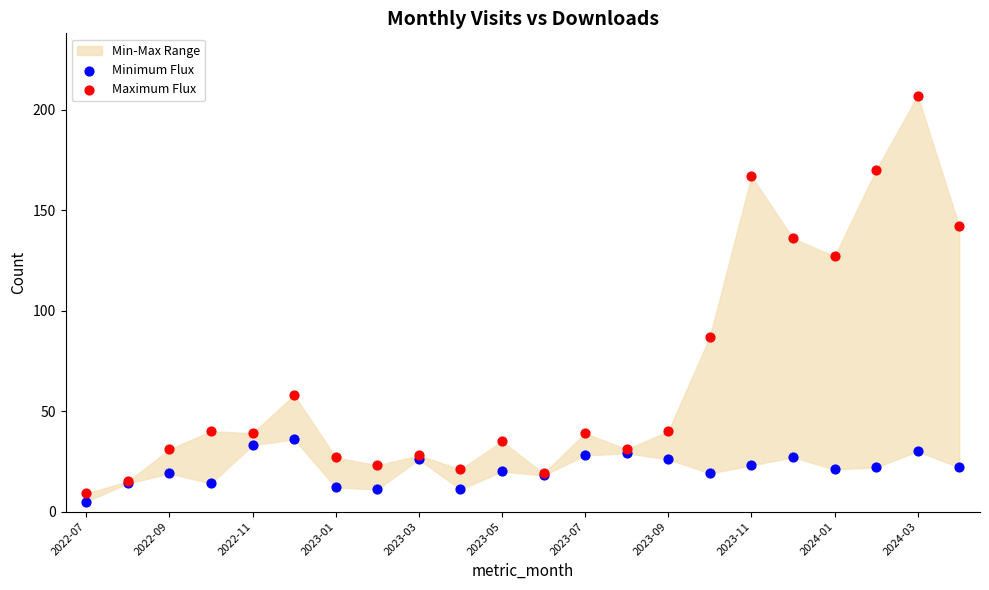

Which series has the widest spread of Y values?

Maximum Flux